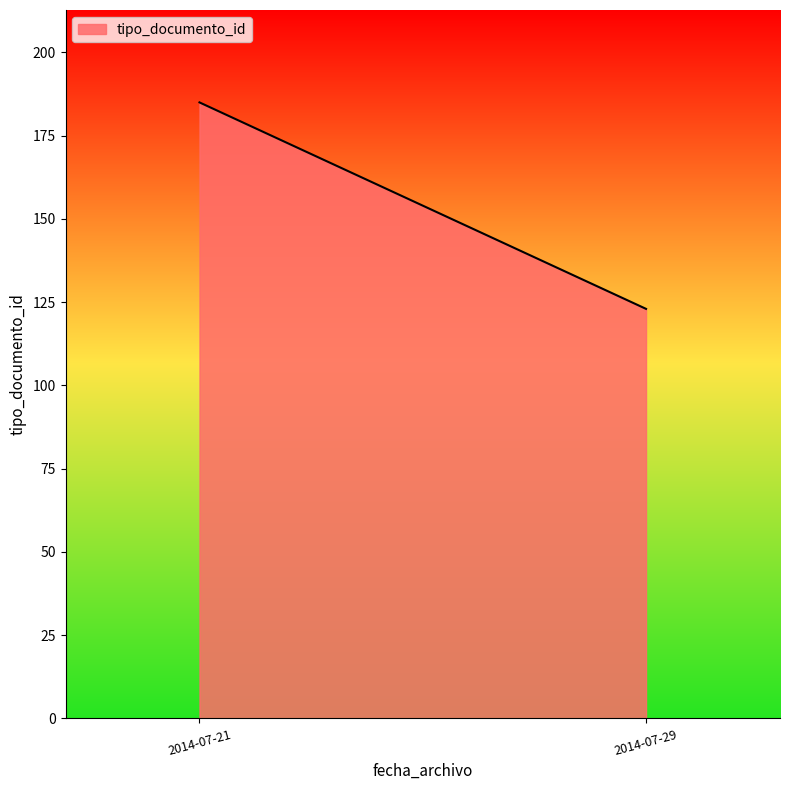

What is the sum of all values?

308